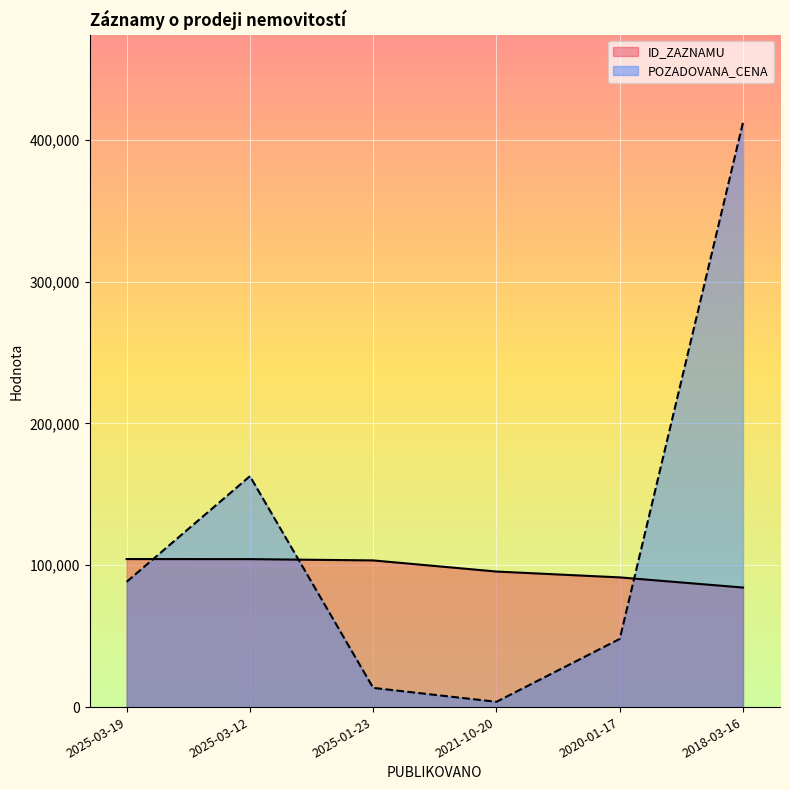

Rank the series by their maximum value, from highest to lowest.

POZADOVANA_CENA, ID_ZAZNAMU